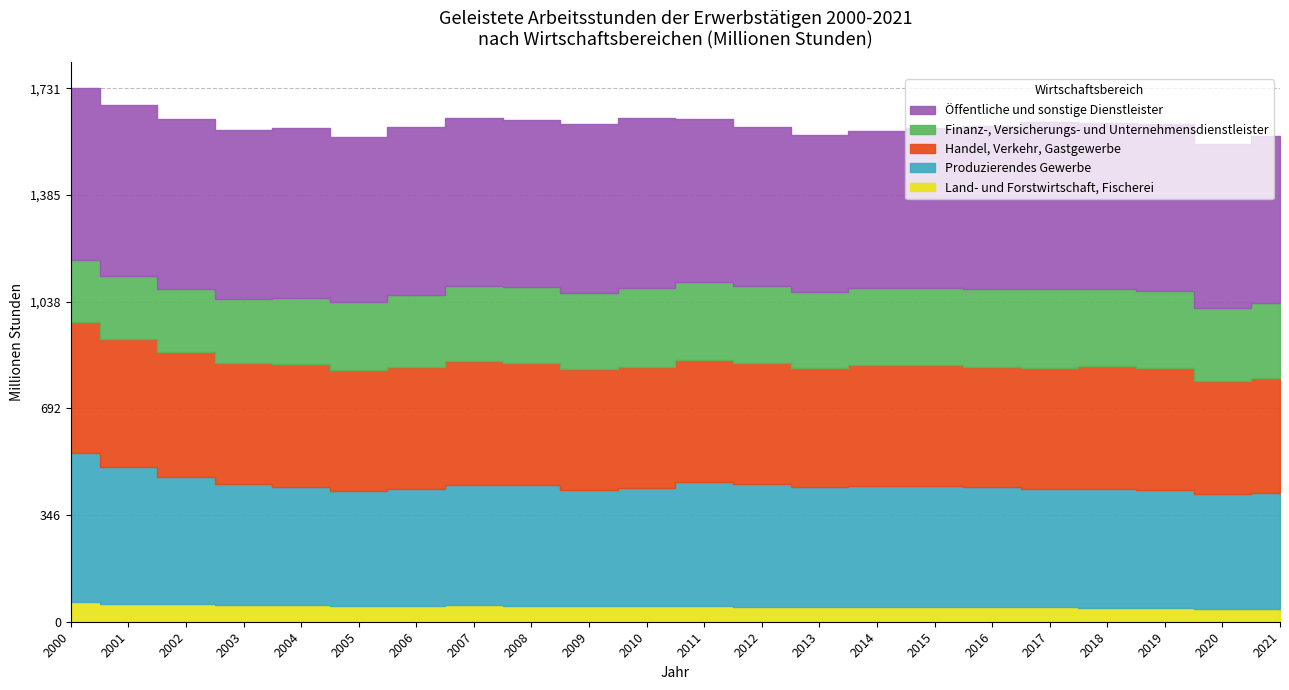

True or false: Handel, Verkehr, Gastgewerbe and Finanz-, Versicherungs- und Unternehmensdienstleister intersect in this chart.

False